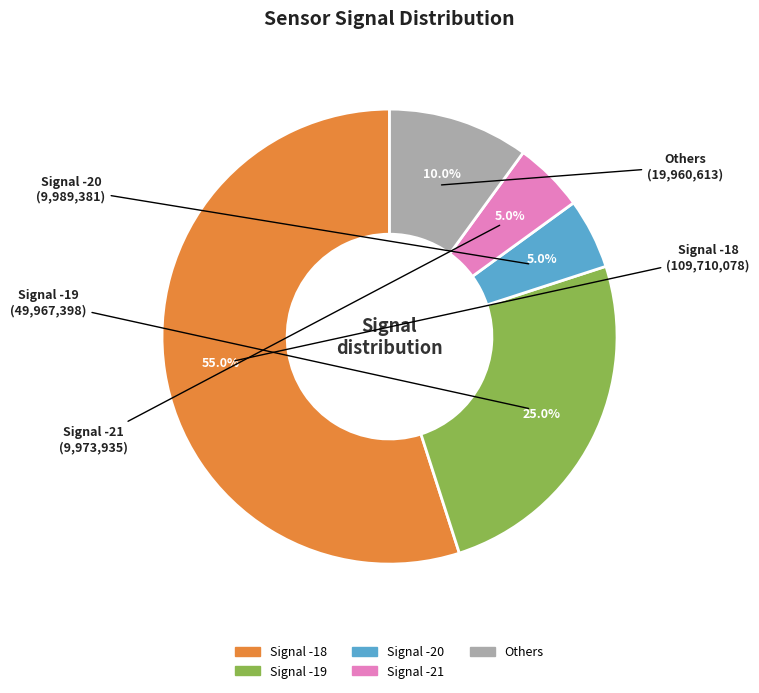

Count the number of slices in the pie.

5